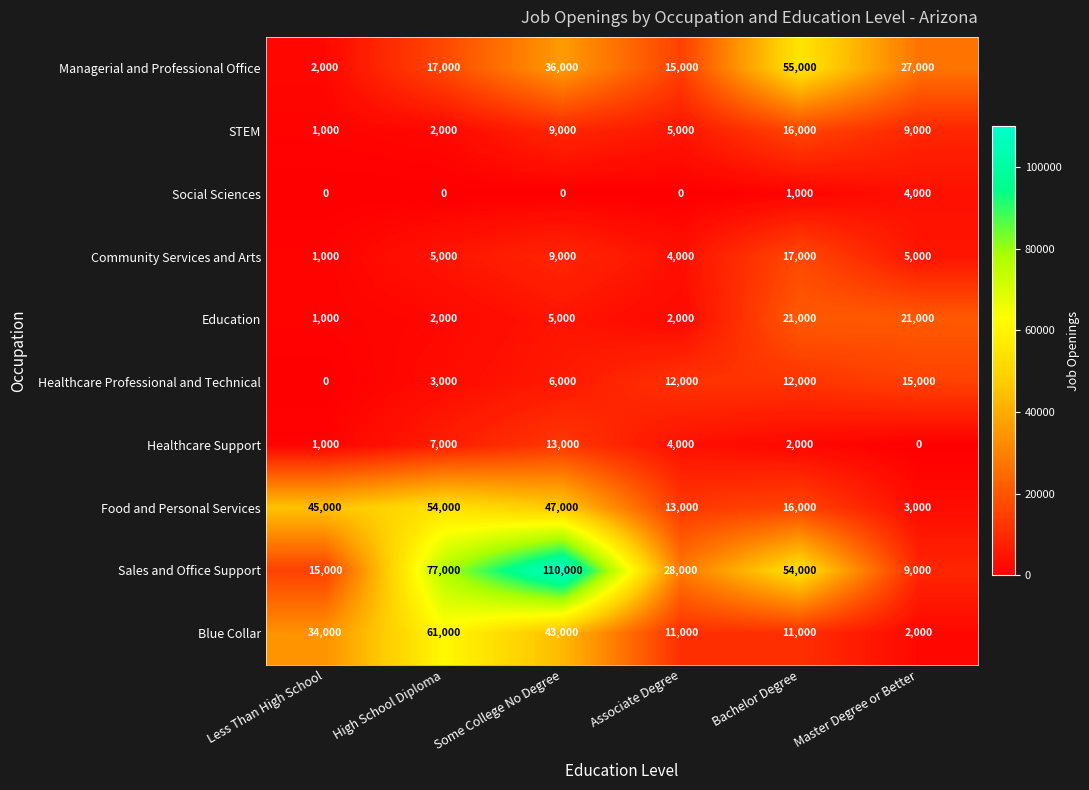

List the labels in order of Food and Personal Services value, smallest first.

Master Degree or Better, Associate Degree, Bachelor Degree, Less Than High School, Some College No Degree, High School Diploma